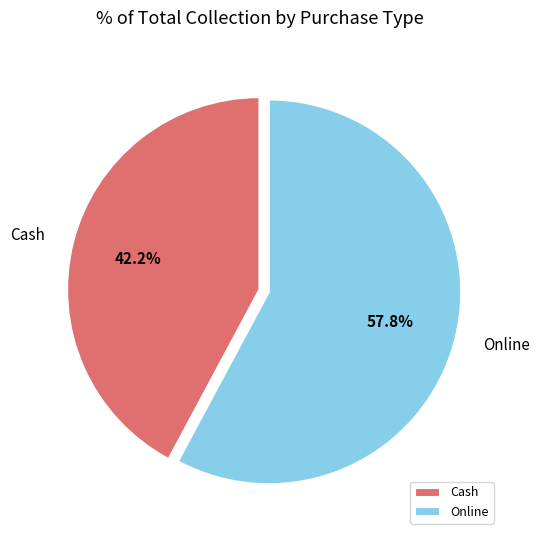

What is the ratio of the value at Cash to the value at Online?

0.7